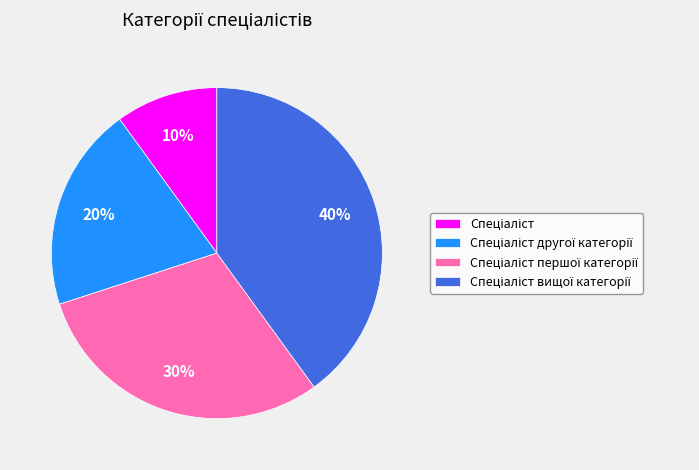

Count the number of slices in the pie.

4